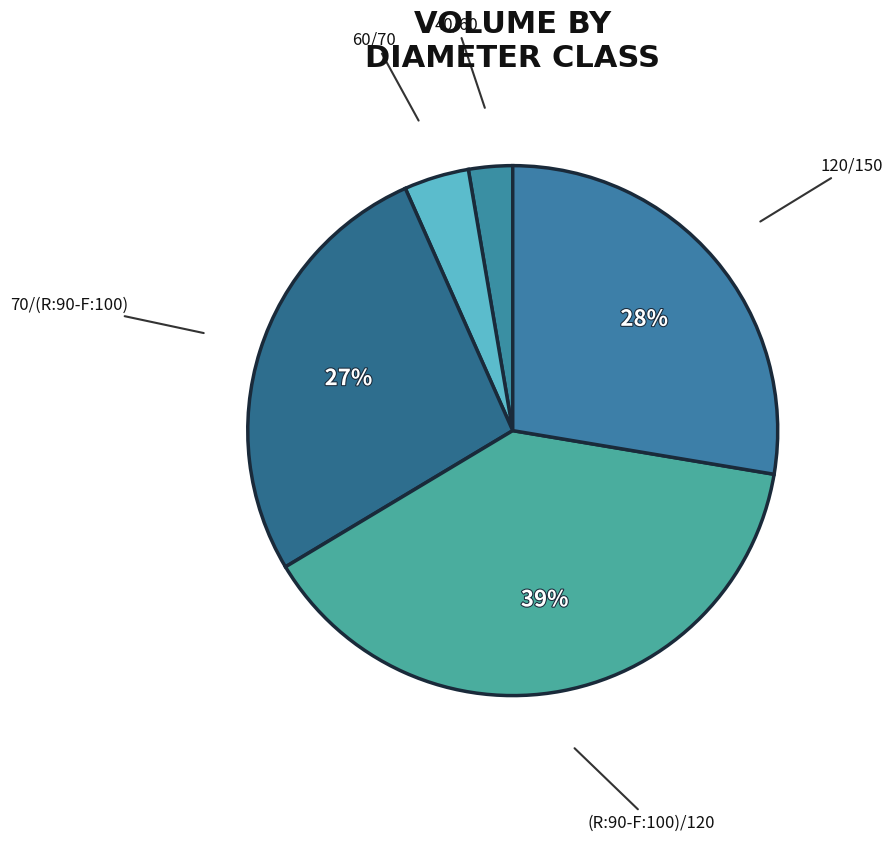

Do 120/150 and 60/70 together represent more than half of the pie?

No